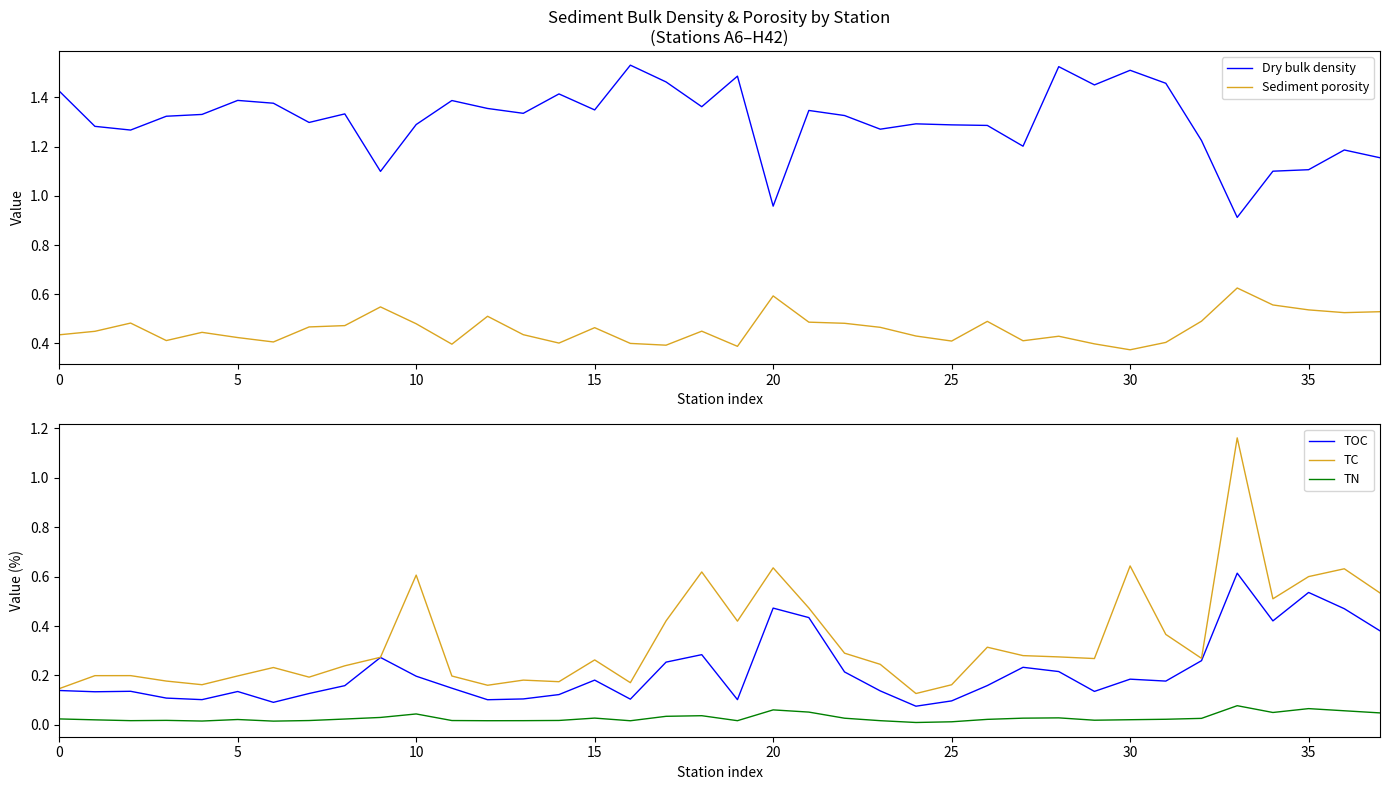

What is the difference between the second highest and second lowest values in the Dry bulk density series?

0.6